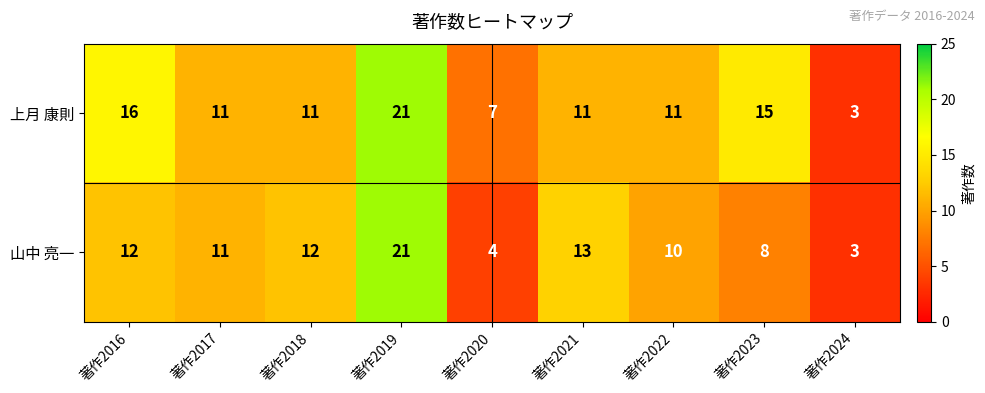

How many distinct data groups are displayed?

2